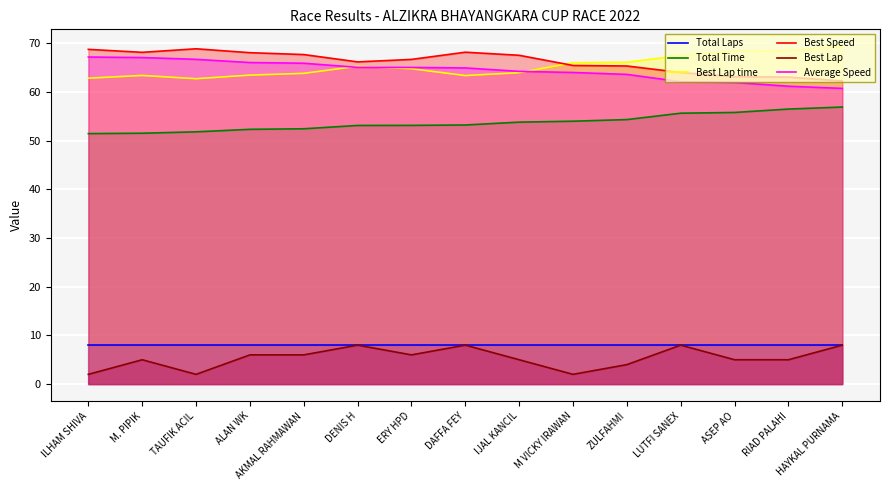

Rank the categories by Best Lap time value from lowest to highest.

TAUFIK ACIL, ILHAM SHIVA, DAFFA FEY, M. PIPIK, ALAN WK, AKMAL RAHMAWAN, IJAL KANCIL, ERY HPD, DENIS H, M VICKY IRAWAN, ZULFAHMI, LUTFI SANEX, ASEP AO, RIAD PALAHI, HAYKAL PURNAMA